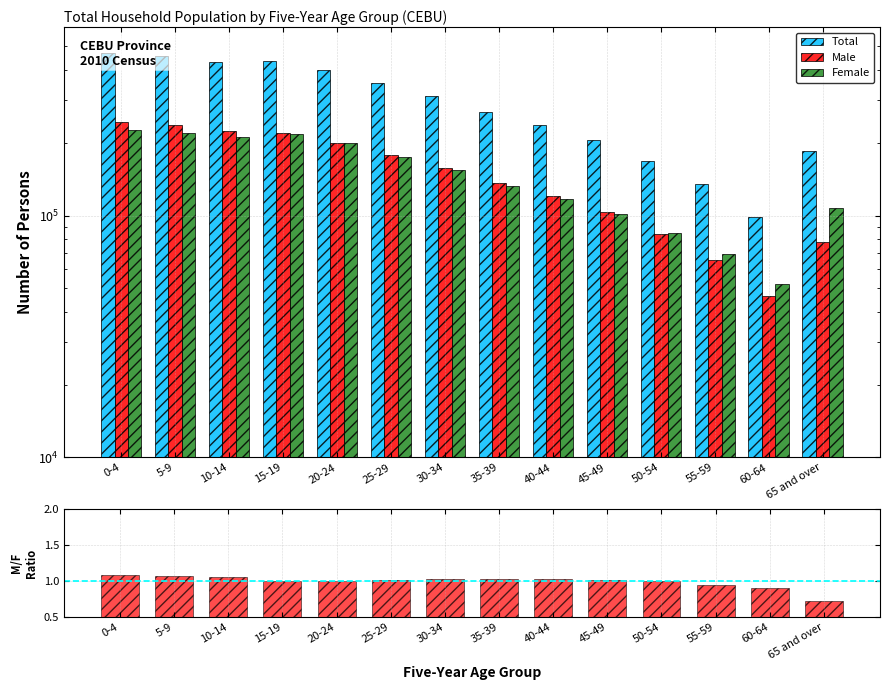

How many bars are there in total?

56